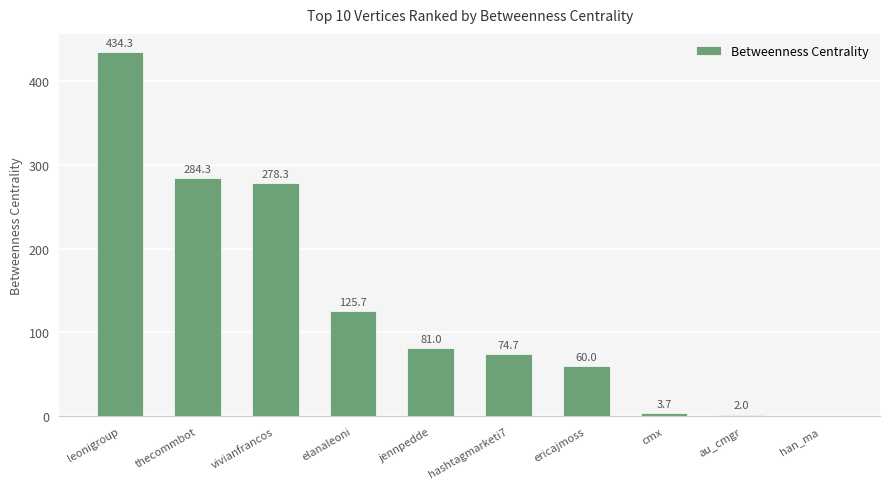

What is the sum of all values?

1344.0